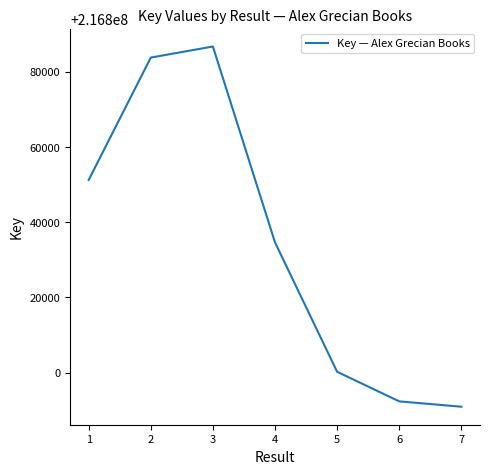

What is the change in value from 4 to 5?

-34380